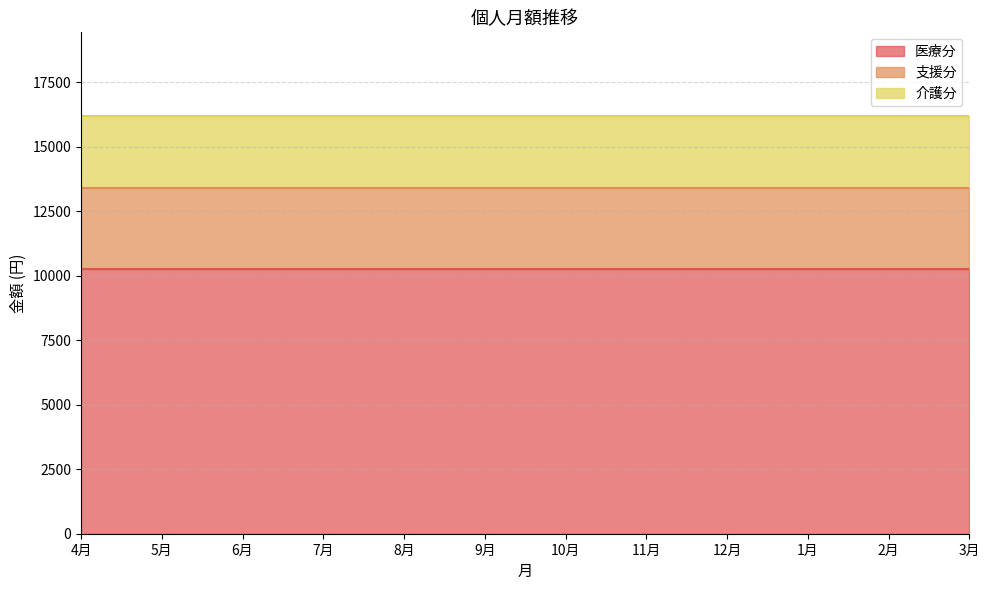

What is the approximate value of 介護分 at 10月?

2796